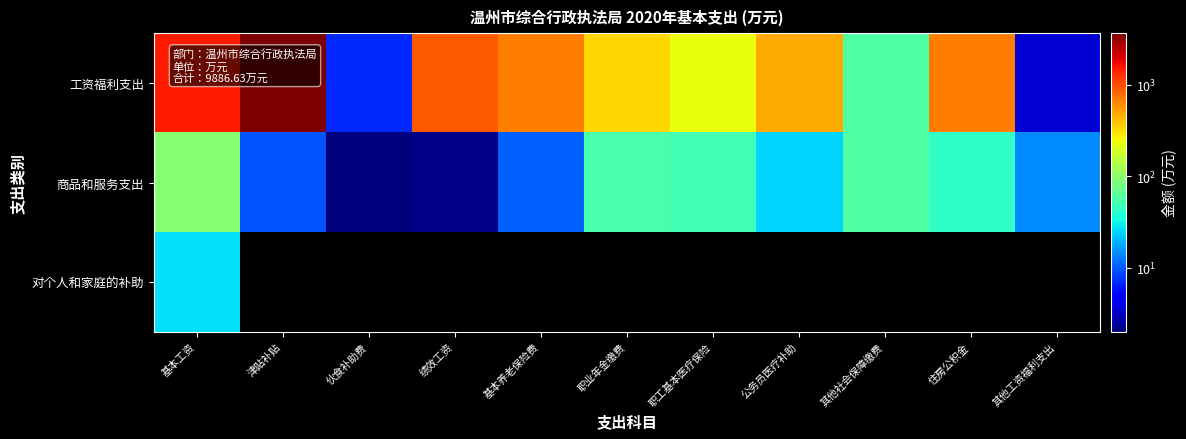

What is the greatest value displayed?

3647.4